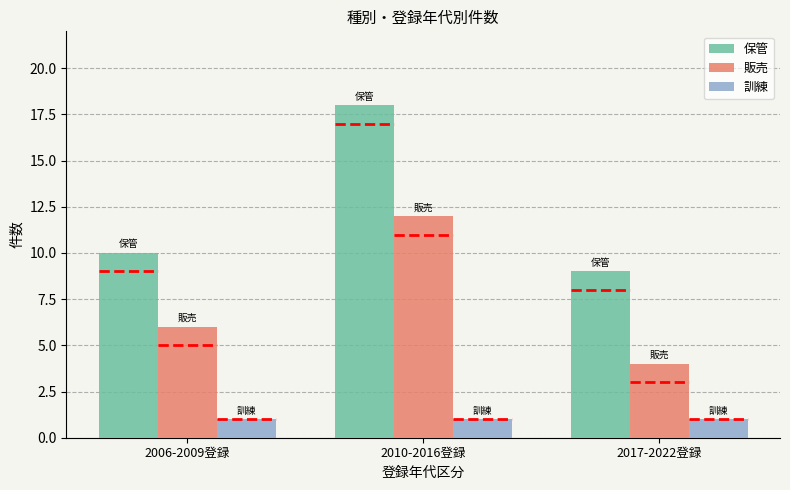

At which label is 販売 closest to 8?

2006-2009登録